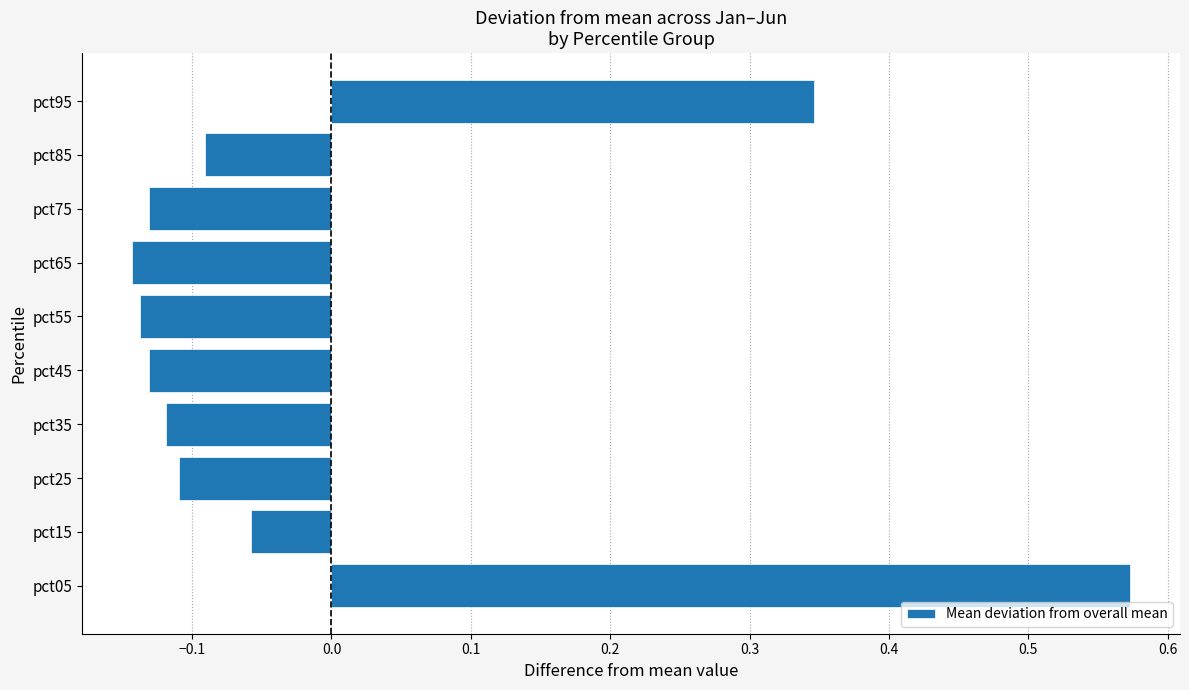

Which category has the highest value across all series?

pct05